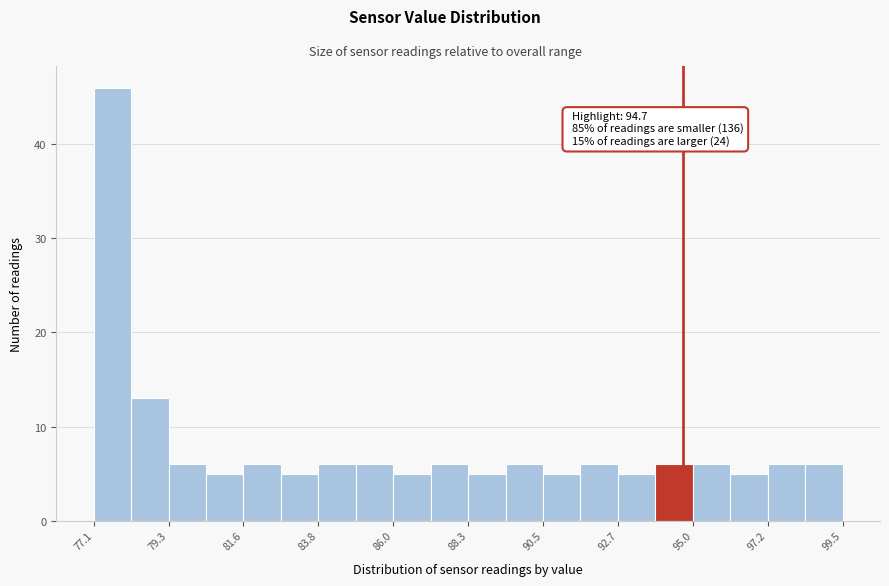

Around what value on the x-axis is the tallest bar? Give the approximate position of its centre, as read against the axis.

77.5